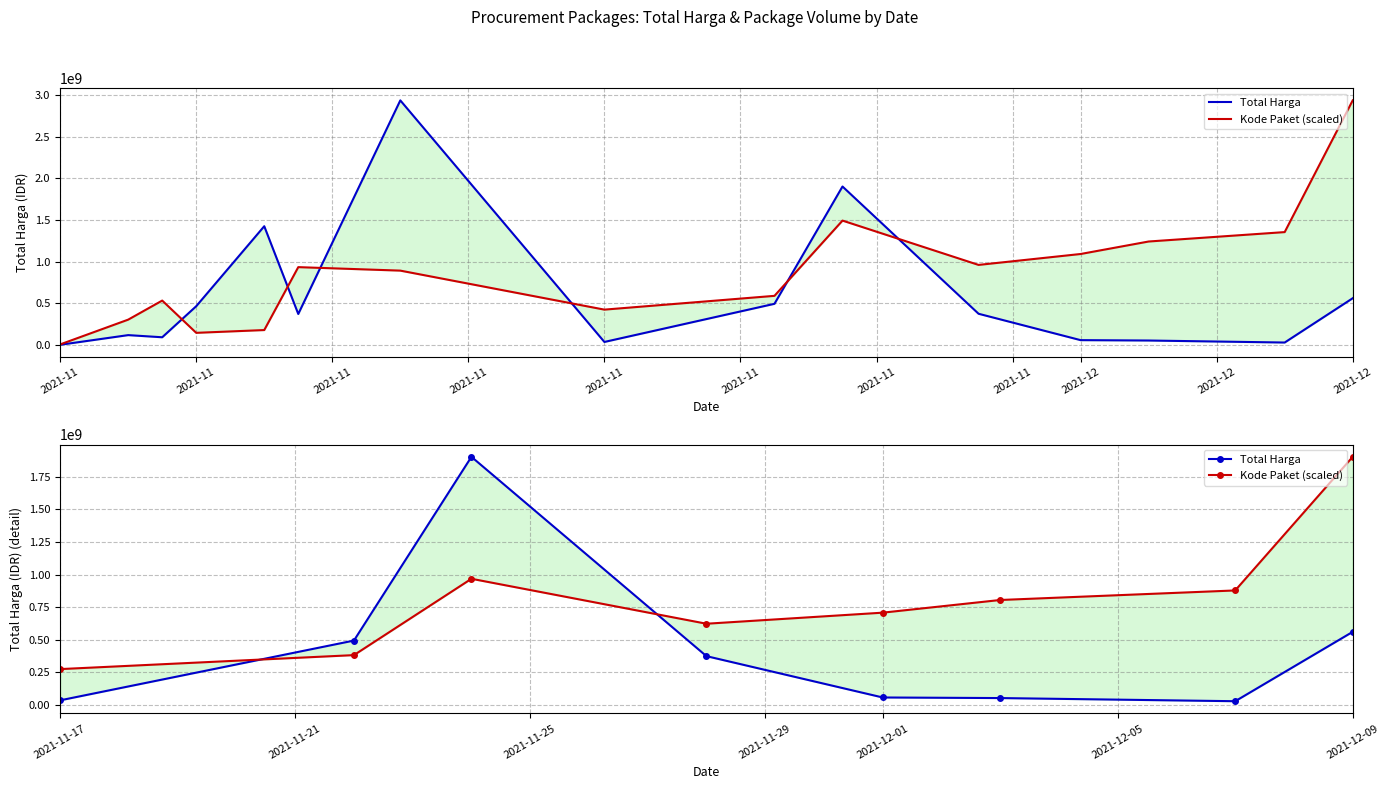

In Total Harga, how many points are higher than both neighbors (excluding endpoints)?

1